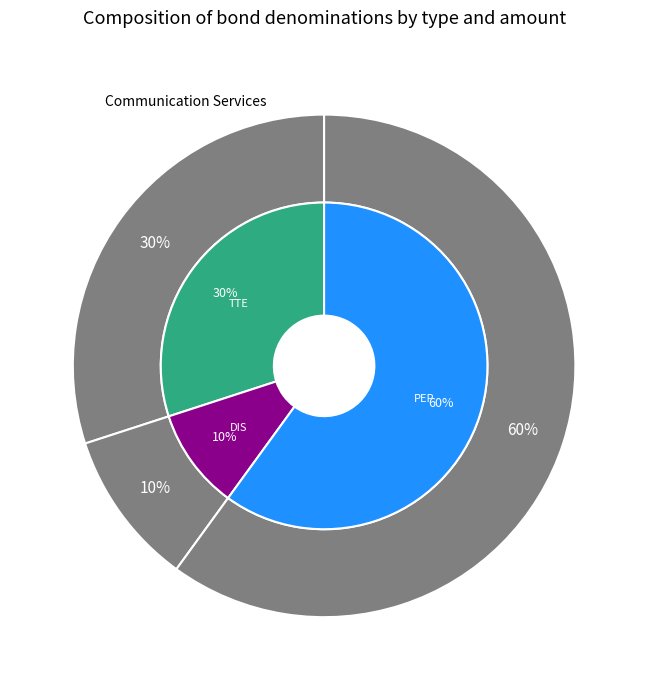

How many segments does this pie chart have?

3